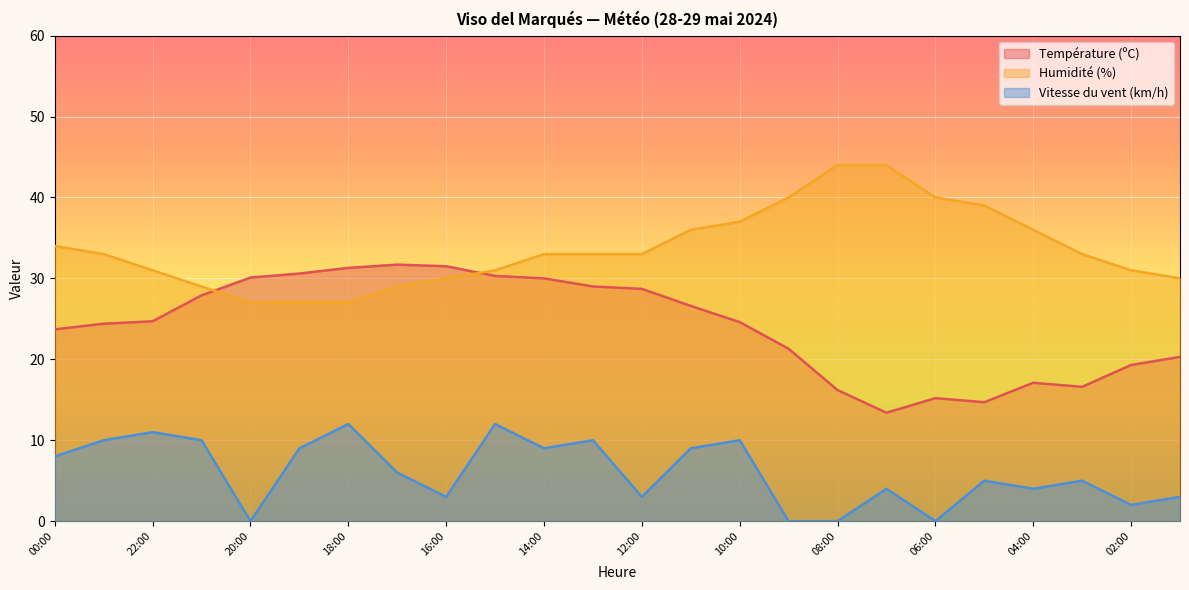

How many distinct data groups are displayed?

3